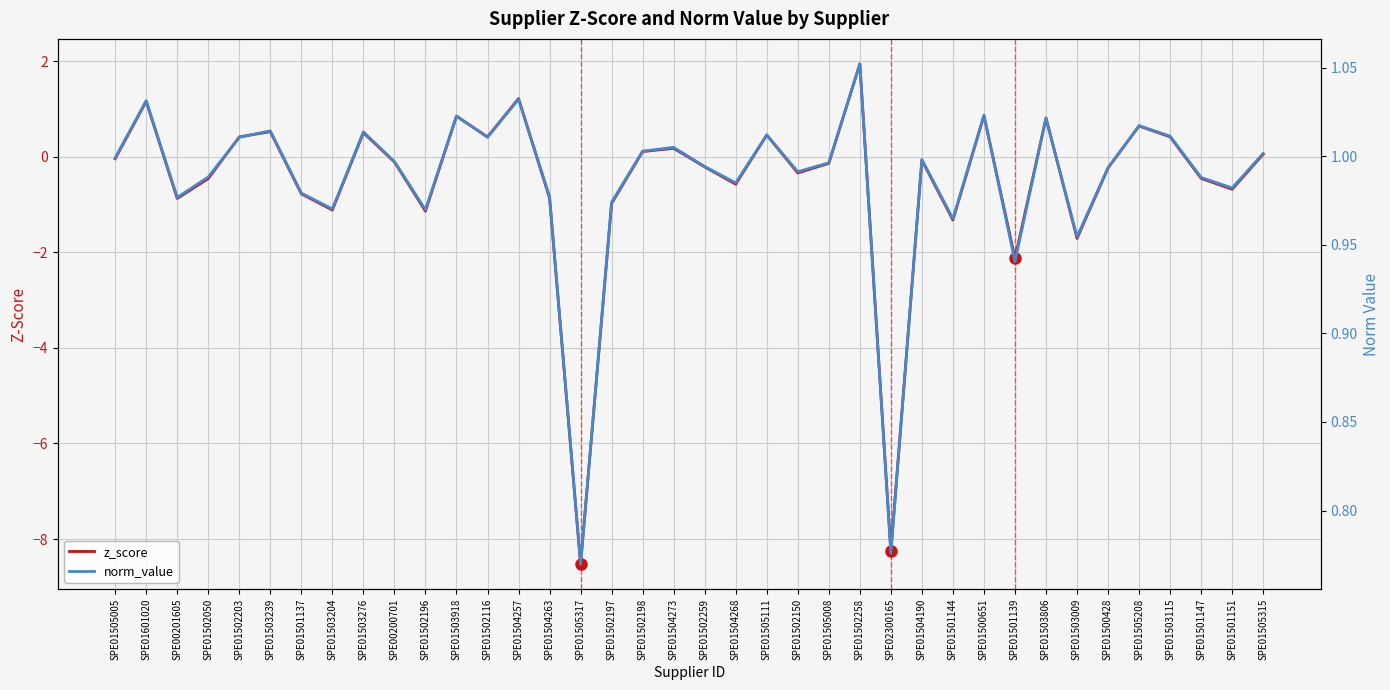

Is it true that z_score equals -2.1 at SPE01501139?

True